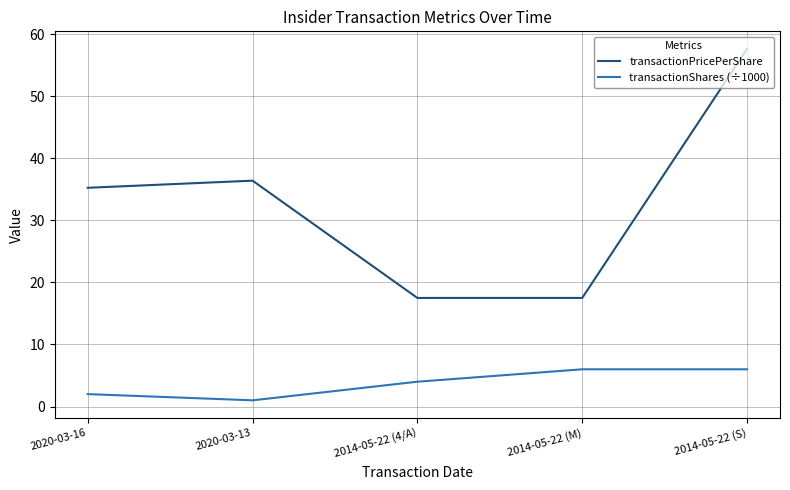

At 2014-05-22 (M), list the series in order from smallest to largest.

transactionShares (÷1000), transactionPricePerShare